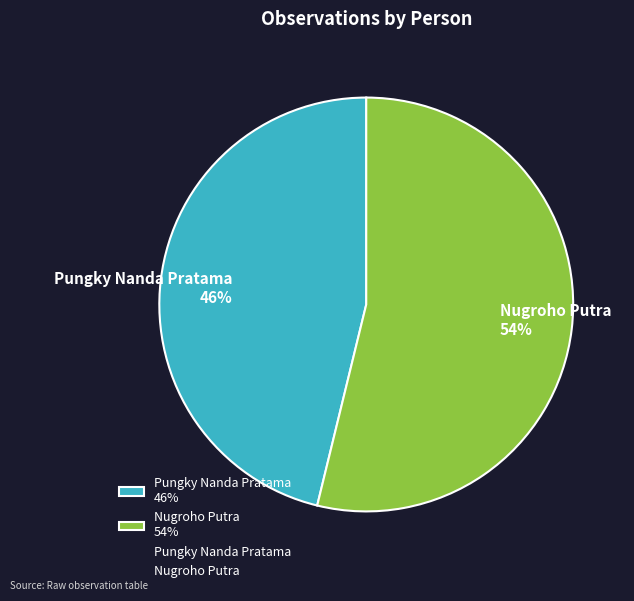

Between Nugroho Putra and Pungky Nanda Pratama, which is larger?

Nugroho Putra